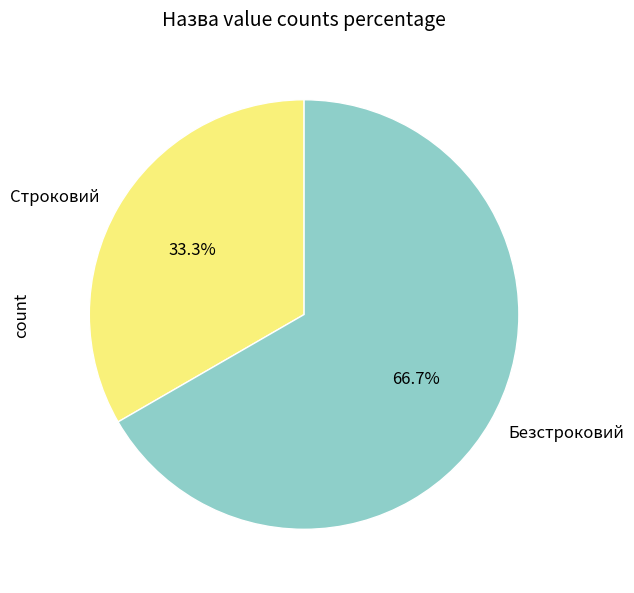

What is the smallest slice in the pie chart?

Строковий